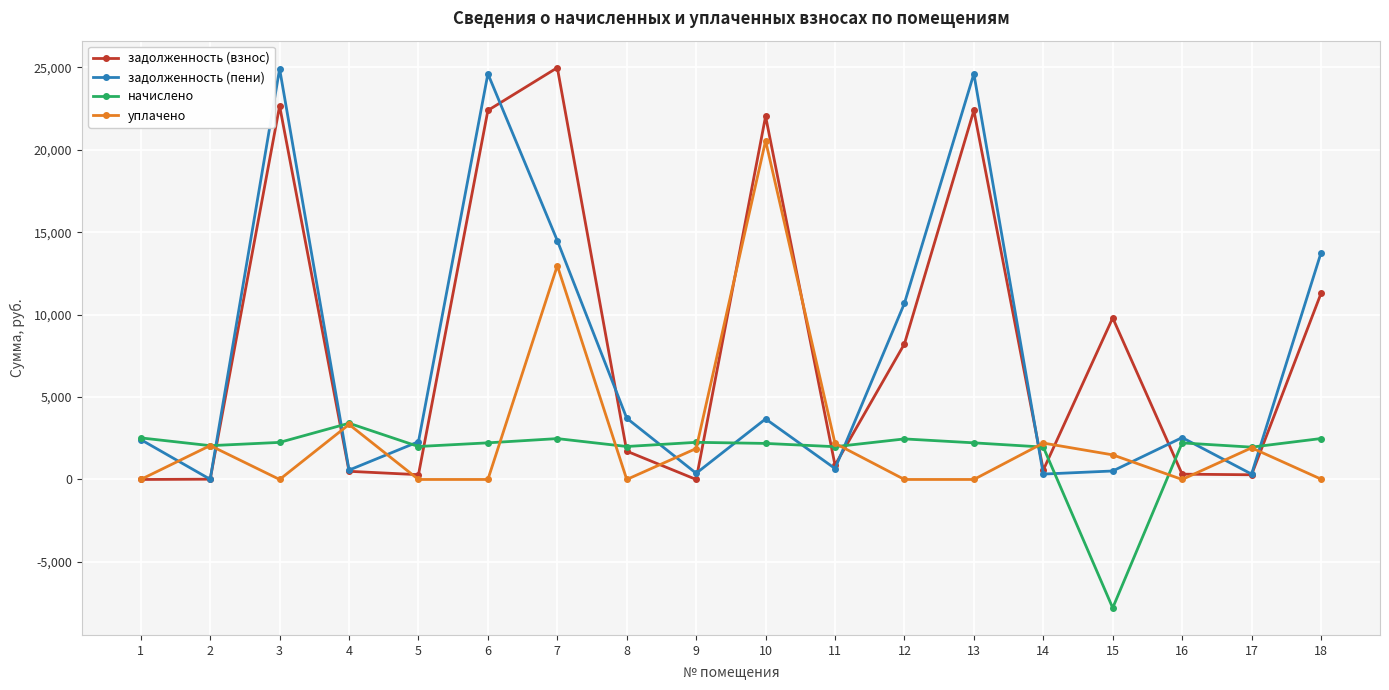

What are all the series names shown in the legend?

задолженность (взнос), задолженность (пени), начислено, уплачено